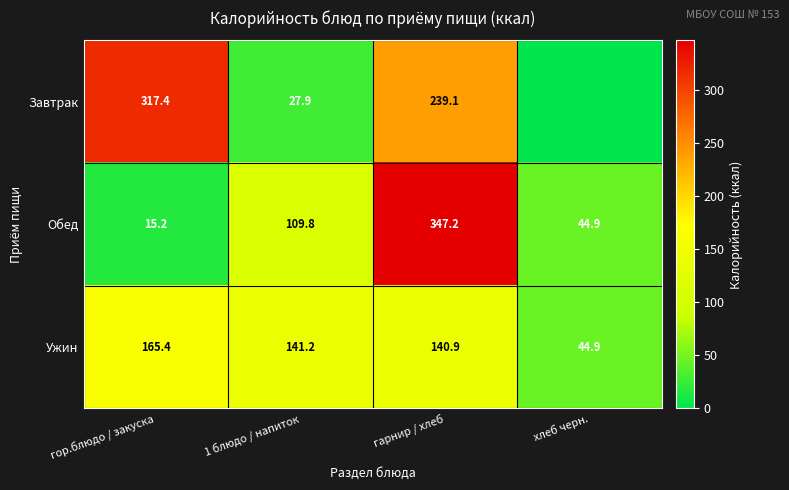

Which has a higher value, гарнир / хлеб or гор.блюдо / закуска?

гор.блюдо / закуска